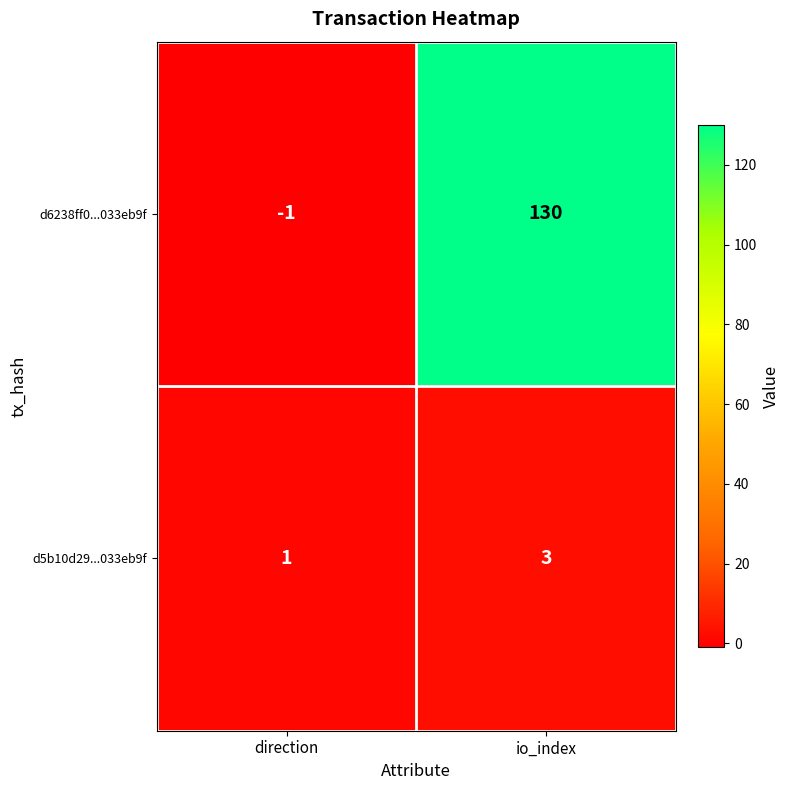

Reading right to left, list all the values displayed in this chart.

d6238ff0...033eb9f: io_index=130	direction=-1
d5b10d29...033eb9f: io_index=3	direction=1